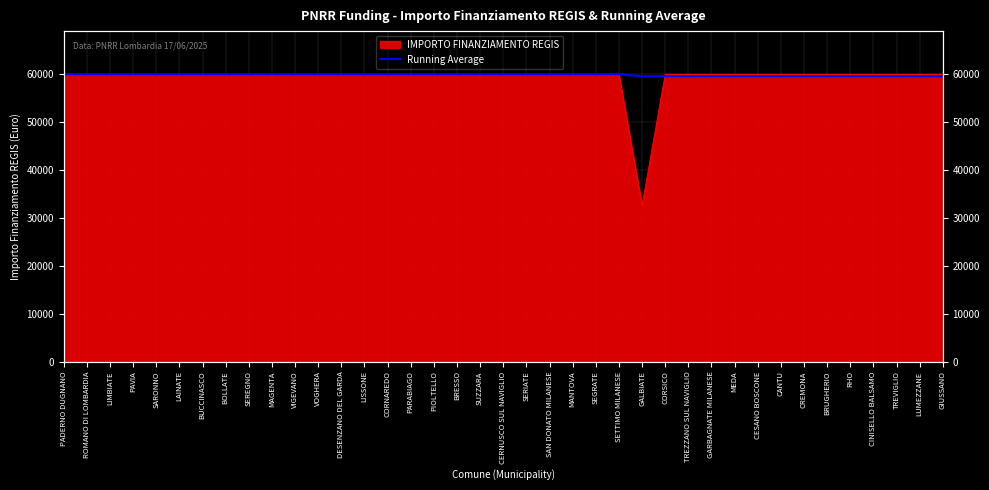

Between PADERNO DUGNANO and SEGRATE, which is larger?

PADERNO DUGNANO